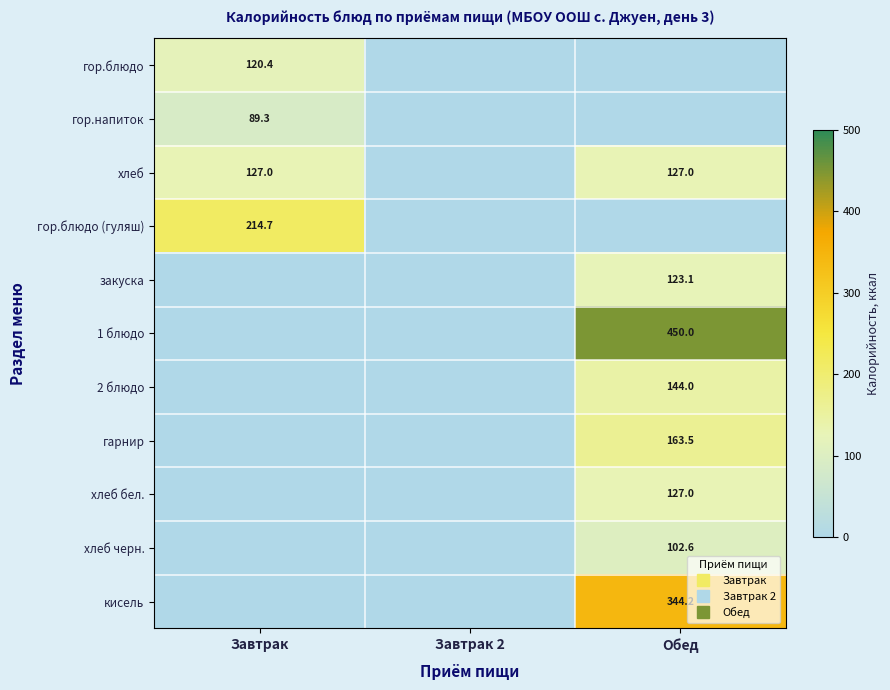

Is it true that гор.блюдо (гуляш) equals 214.7 at Завтрак?

True